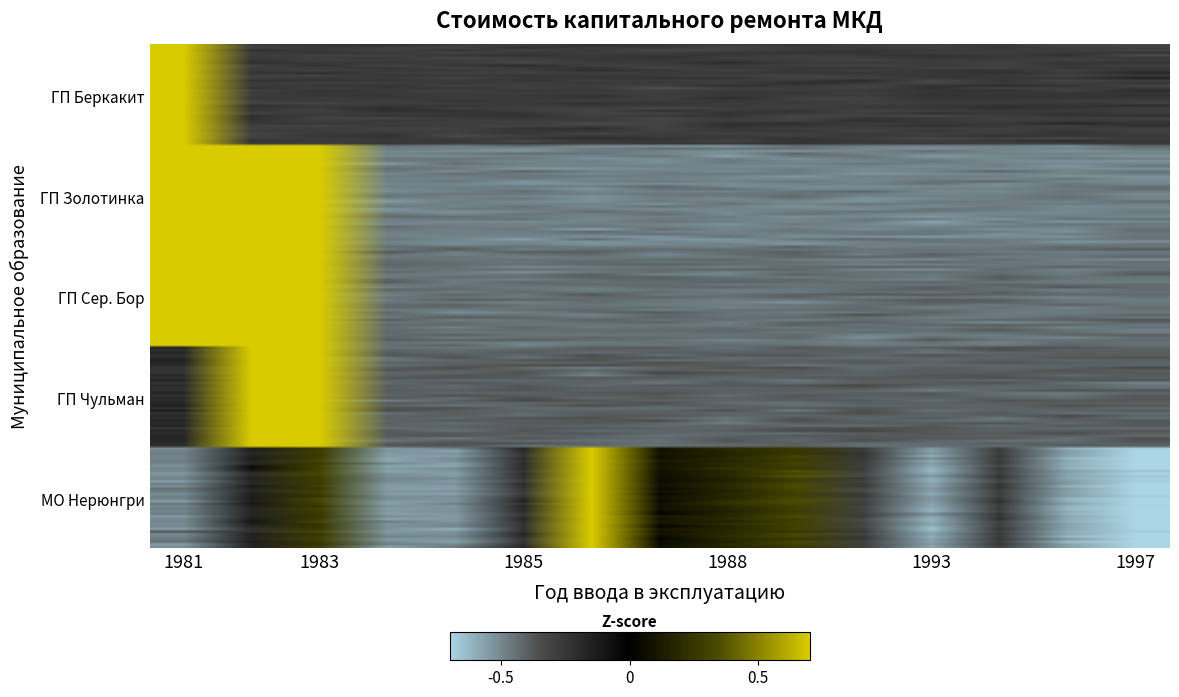

Reading left to right, transcribe all the data shown in this chart.

ГП "Поселок Беркакит": 3.7	-0.3	-0.3	-0.3	-0.2	-0.3	-0.3	-0.3	-0.3	-0.3	-0.3	-0.3	-0.3	-0.3	-0.3
ГП "Поселок Золотинка": 2.4	2.2	1.3	-0.5	-0.5	-0.5	-0.5	-0.5	-0.5	-0.5	-0.5	-0.5	-0.5	-0.4	-0.5
ГП "Поселок Серебряный Бор": 3.3	1.2	0.9	-0.4	-0.5	-0.4	-0.4	-0.4	-0.5	-0.5	-0.4	-0.5	-0.4	-0.5	-0.4
ГП "Поселок Чульман": -0.2	3.0	1.9	-0.4	-0.4	-0.4	-0.4	-0.4	-0.4	-0.4	-0.4	-0.4	-0.4	-0.4	-0.4
МО "Город Нерюнгри": -0.5	-0.2	0.3	-0.5	-0.5	-0.2	3.5	0.0	0.1	0.3	-0.3	-0.6	-0.3	-0.6	-0.7